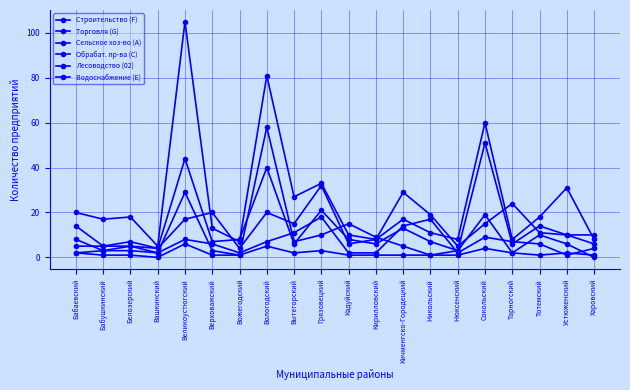

Which has a higher value, Кирилловский or Сокольский?

Сокольский